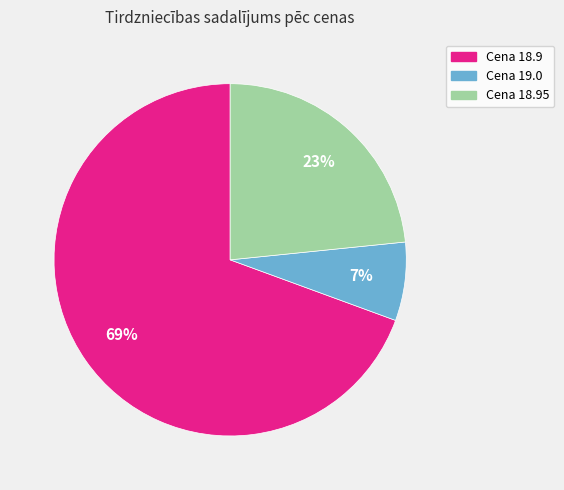

To the nearest percent, what is the average slice percentage?

33%